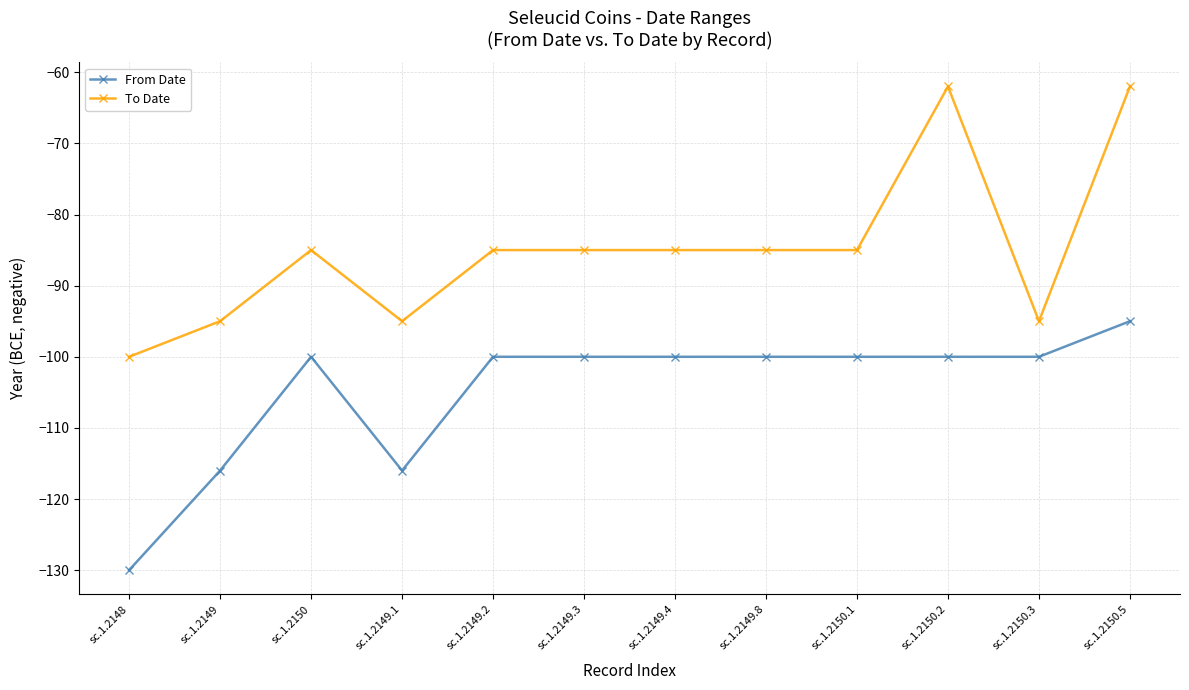

What is the maximum value for From Date?

-95